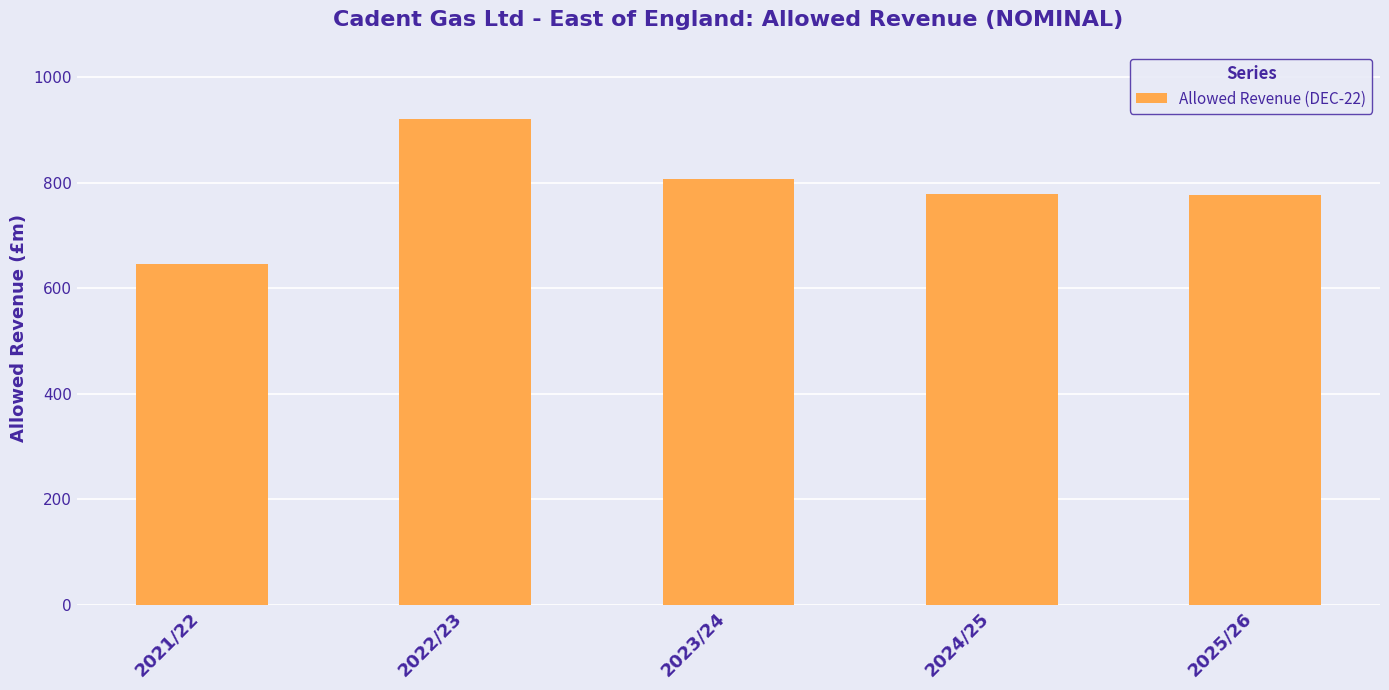

At which category does the chart reach its peak across all series?

2022/23